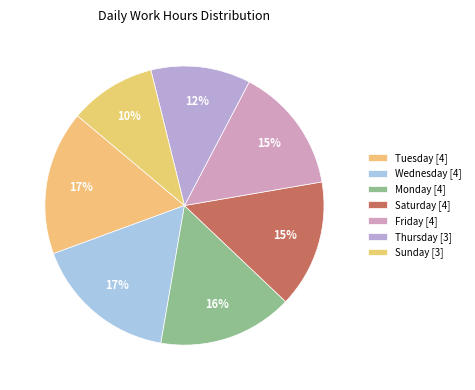

How many segments does this pie chart have?

7